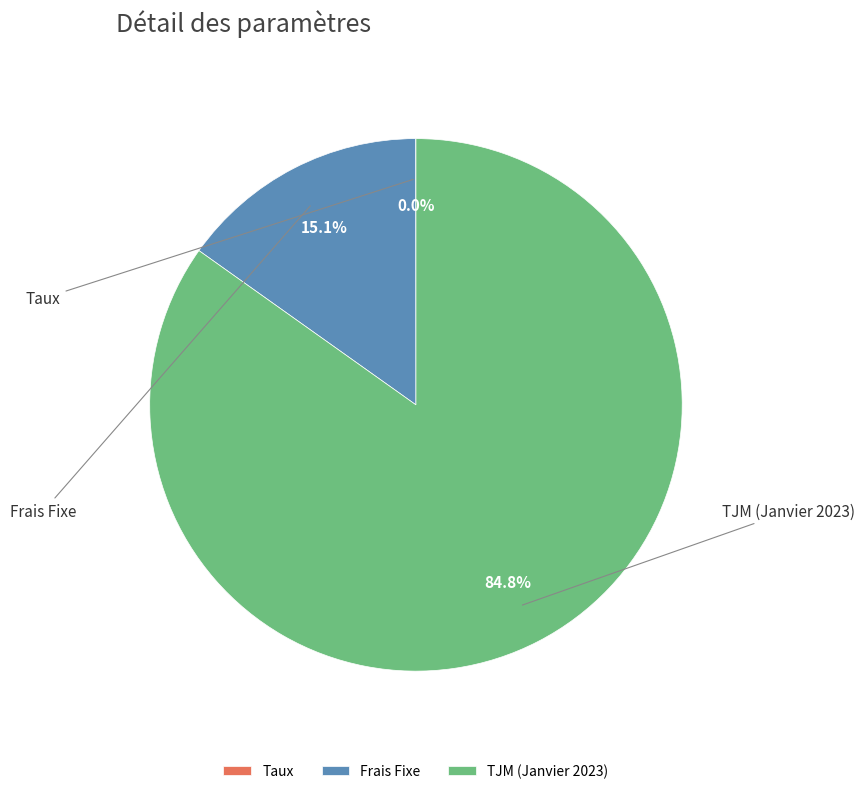

To the nearest percent, what is the average slice percentage?

33%